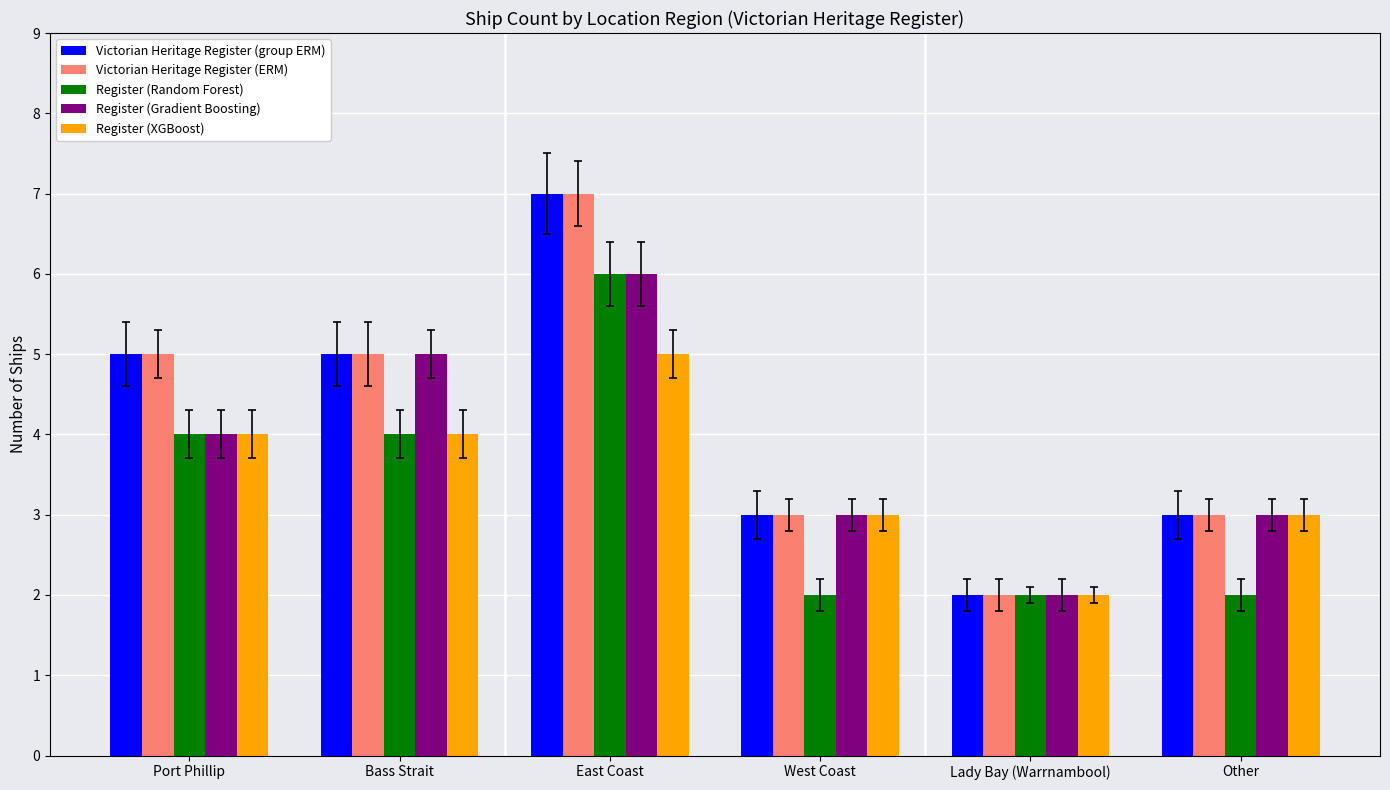

What is the difference between the Register (XGBoost) values at Port Phillip and Lady Bay (Warrnambool)?

2